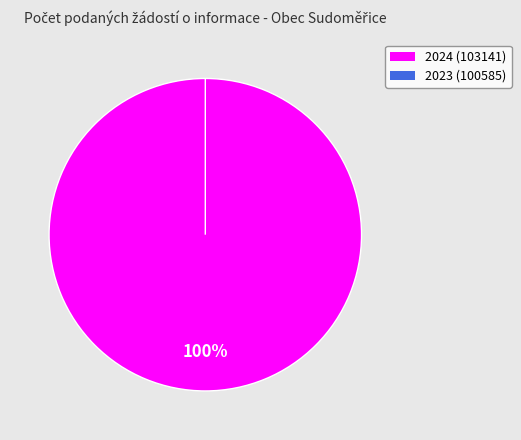

Which has a higher value, 2023 (100585) or 2024 (103141)?

2024 (103141)